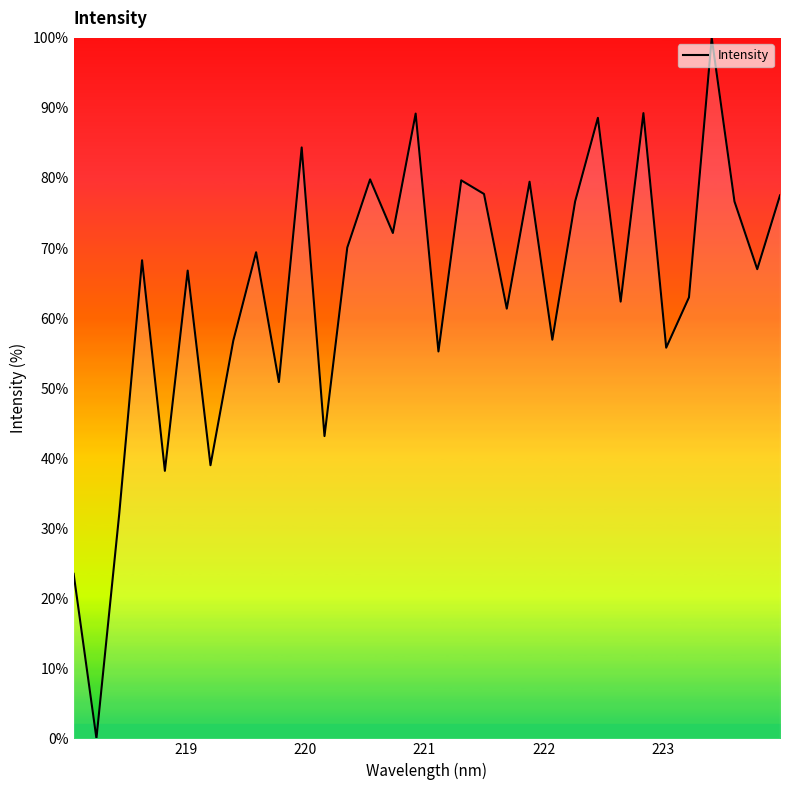

What is the difference between the maximum and minimum values?

100.0